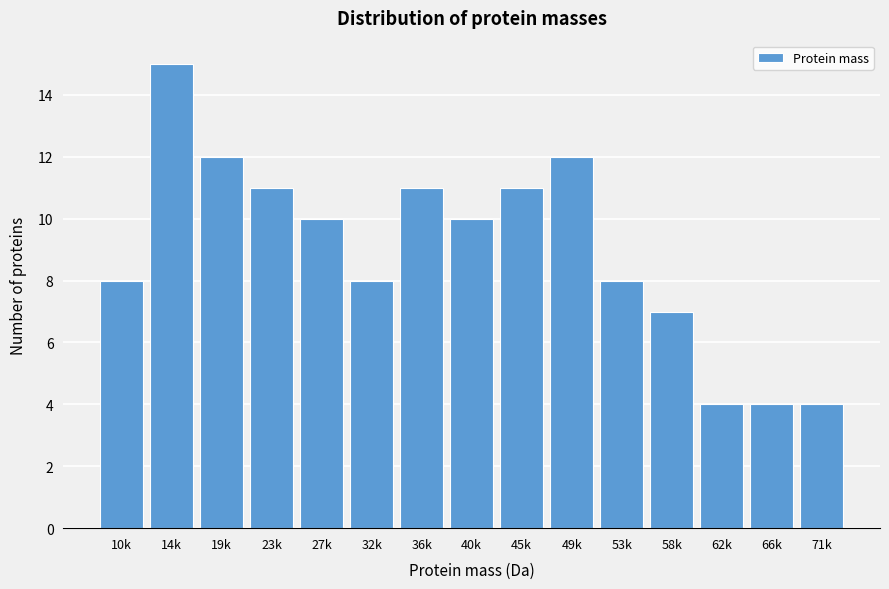

Reading left to right, extract all data points from this chart.

8	15	12	11	10	8	11	10	11	12	8	7	4	4	4